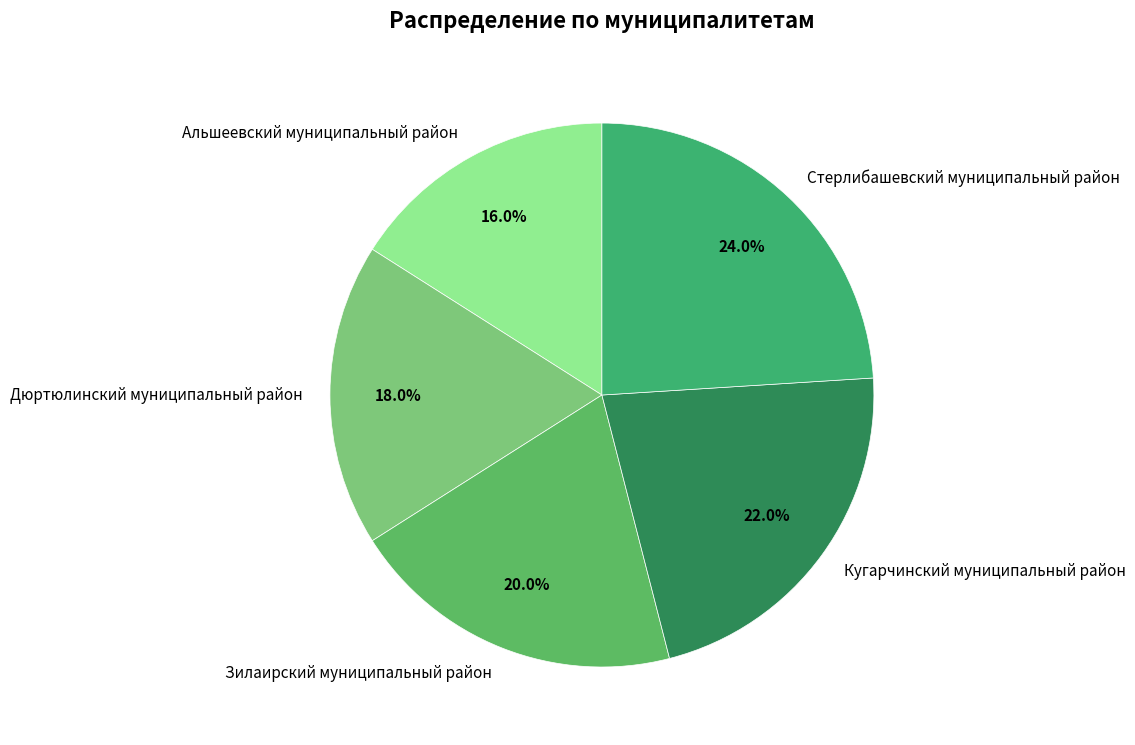

To the nearest percent, what portion does Кугарчинский муниципальный район represent?

22%